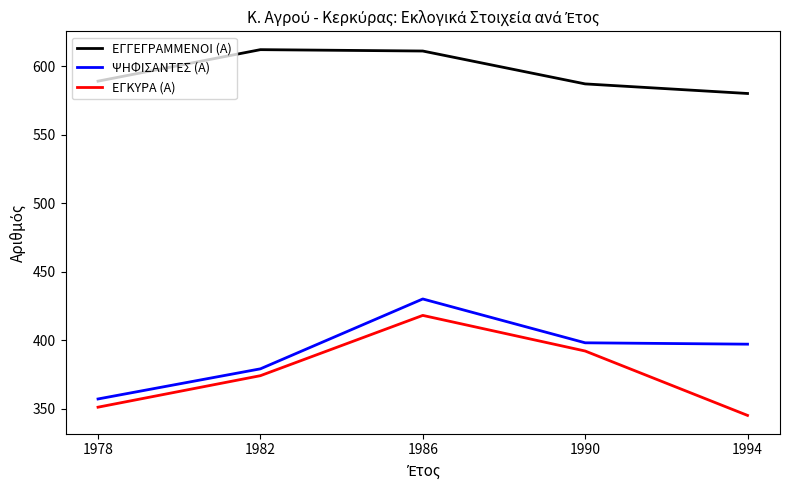

True or false: ΨΗΦΙΣΑΝΤΕΣ (Α) and ΕΓΓΕΓΡΑΜΜΕΝΟΙ (Α) cross at least once.

False